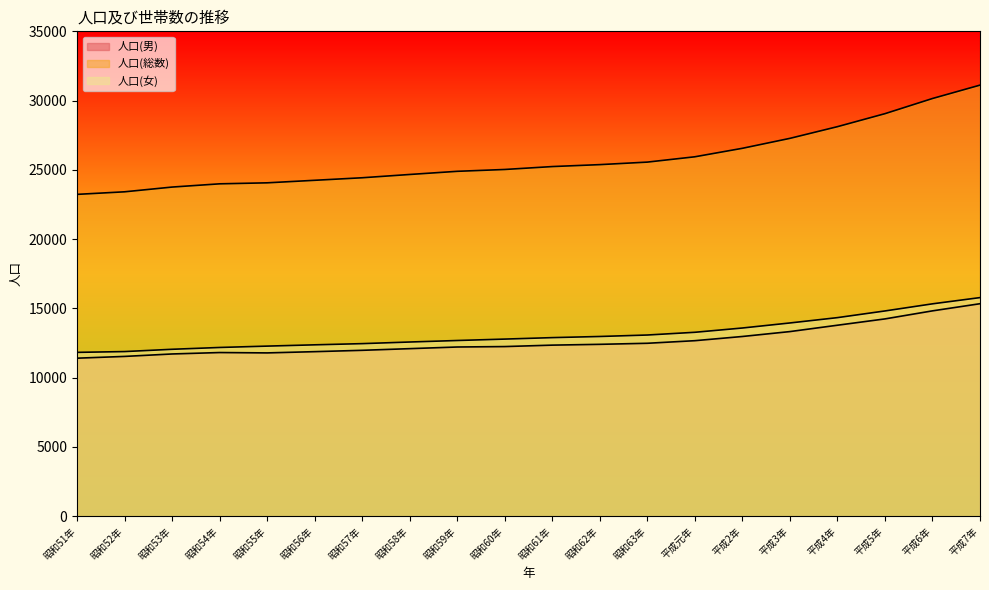

The value of 人口(女) at 平成7年 is 15779. True or false?

True